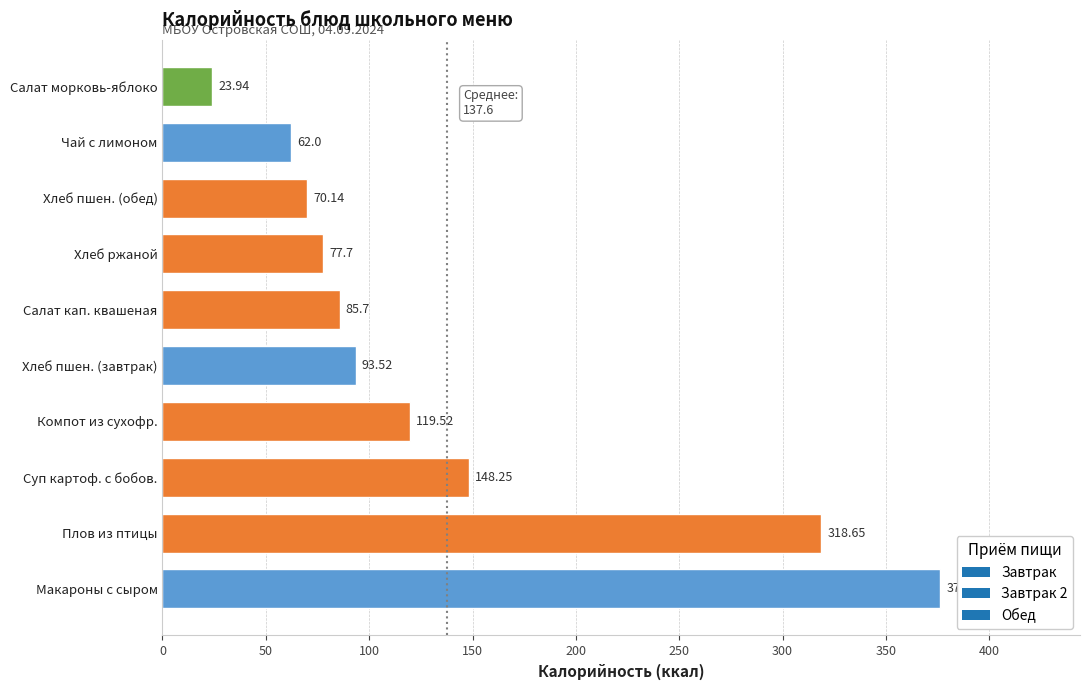

Between Хлеб ржаной and Компот из сухофр., which is larger?

Компот из сухофр.